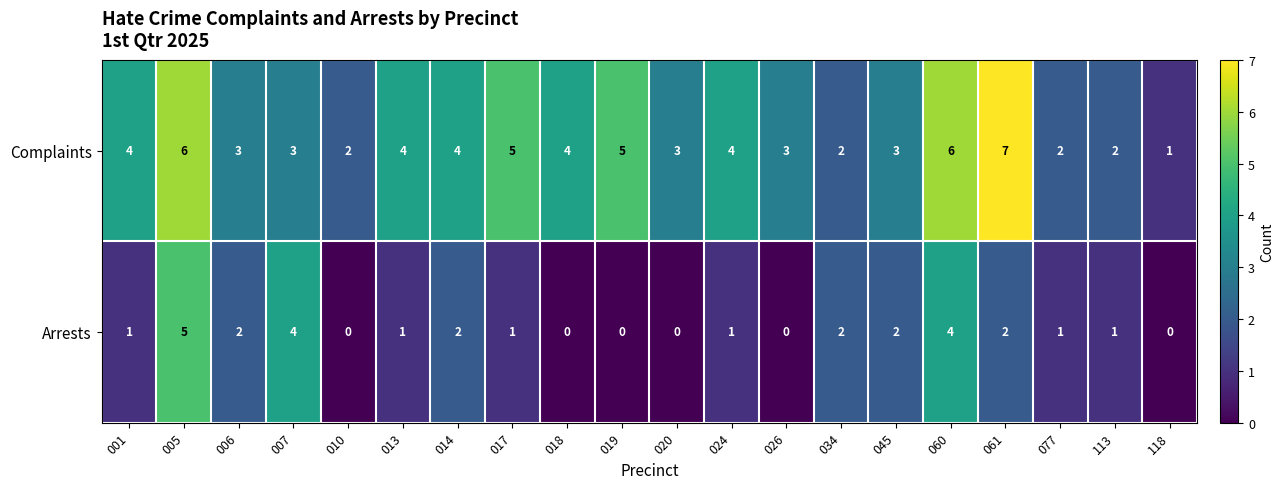

List the series in order of their peak value, lowest first.

Arrests, Complaints